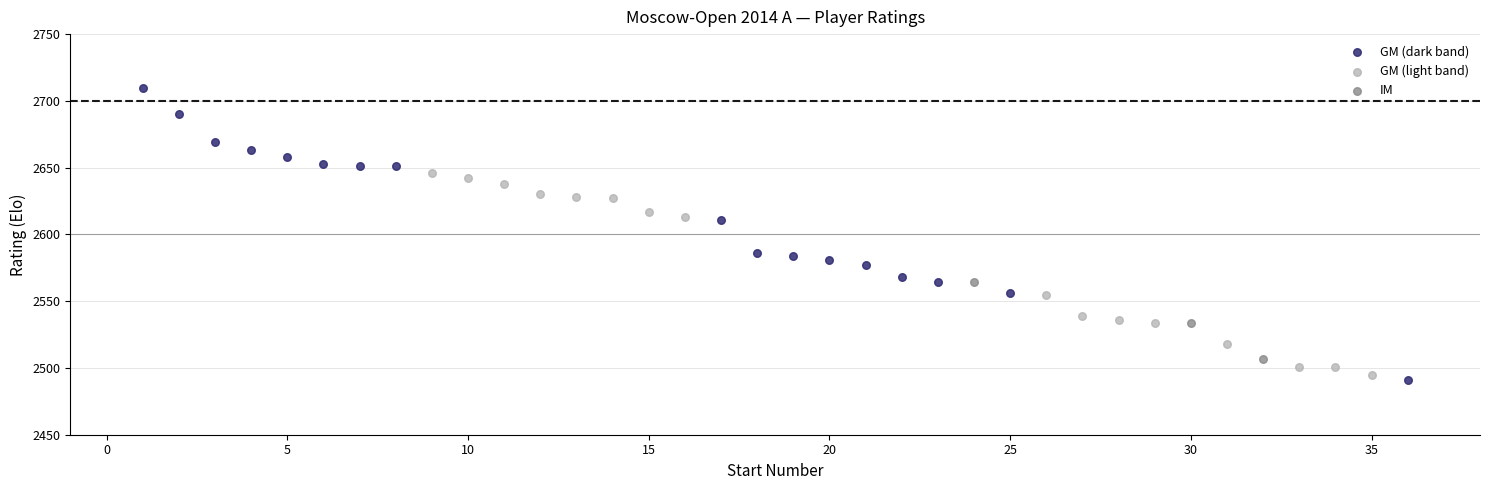

Which series contains the highest Y value?

GM (dark band)